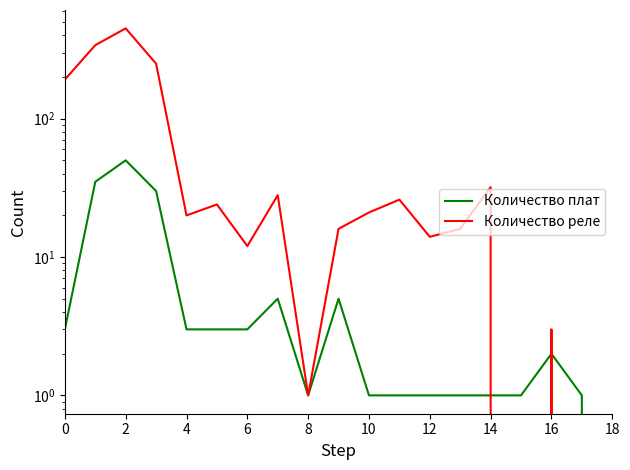

Which series has the largest total across all categories?

Количество реле